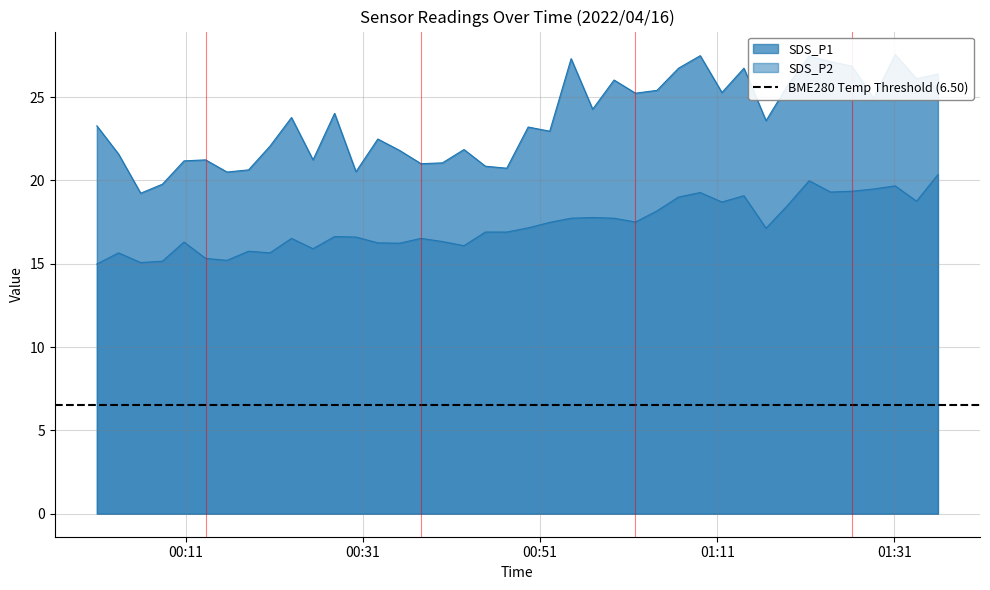

True or false: SDS_P2 and SDS_P1 intersect in this chart.

False